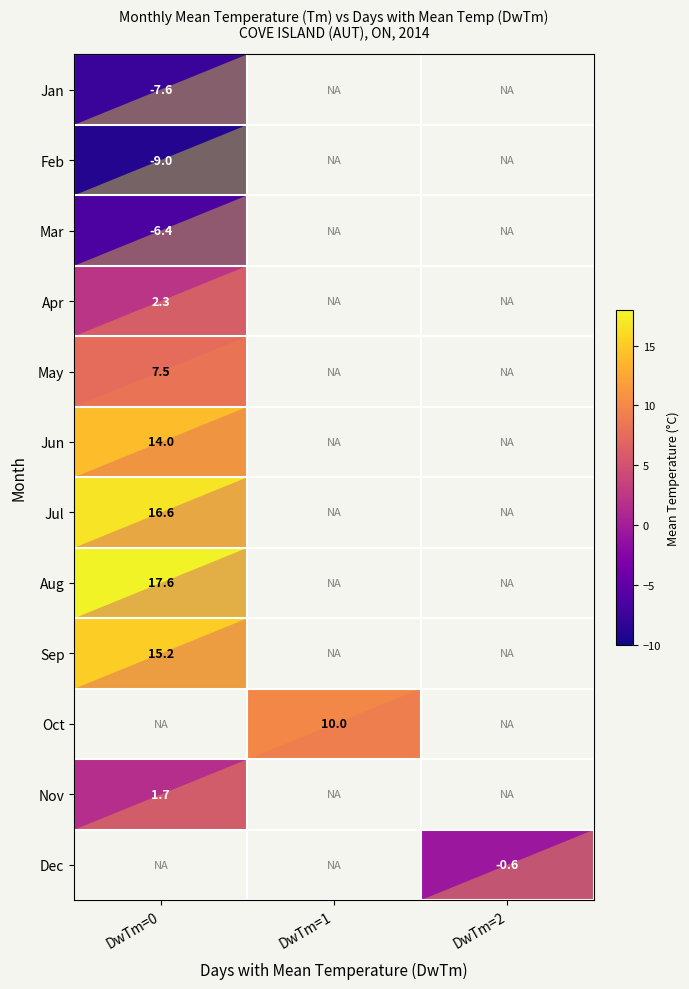

Between DwTm=1 and DwTm=0, which is larger?

DwTm=0